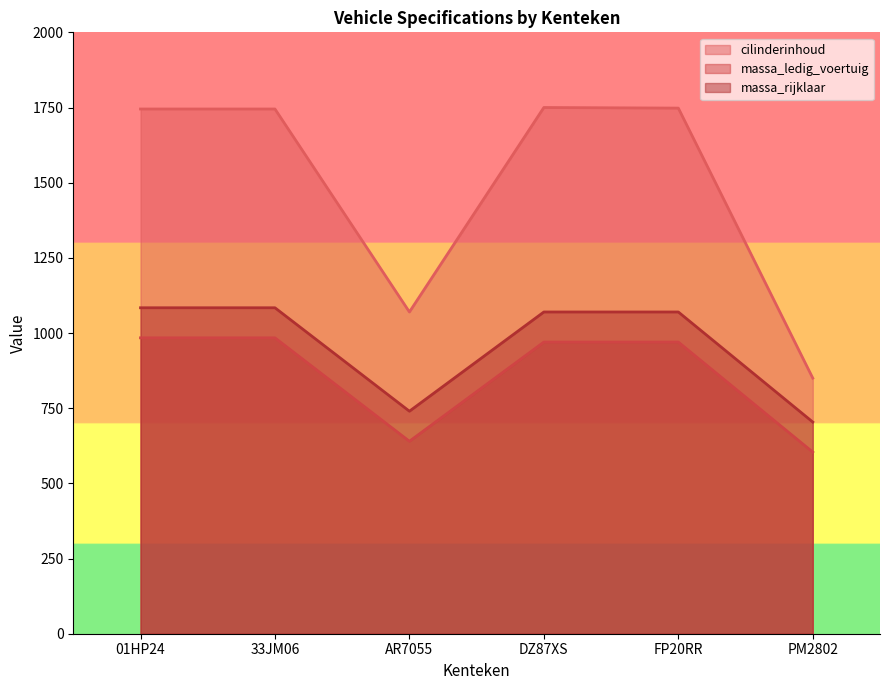

At how many categories does at least one series exceed 1485?

4